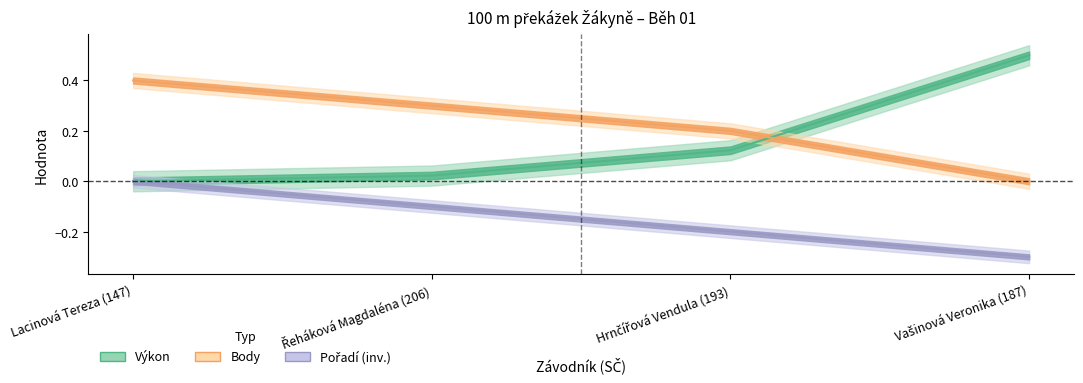

Reading right to left, extract all data points from this chart.

Pořadí: Vašinová Veronika (187)=-0.3	Hrnčířová Vendula (193)=-0.2	Řeháková Magdaléna (206)=-0.1	Lacinová Tereza (147)=0.0
Výkon: Vašinová Veronika (187)=0.5	Hrnčířová Vendula (193)=0.1	Řeháková Magdaléna (206)=0.0	Lacinová Tereza (147)=0.0
Body: Vašinová Veronika (187)=0.0	Hrnčířová Vendula (193)=0.2	Řeháková Magdaléna (206)=0.3	Lacinová Tereza (147)=0.4